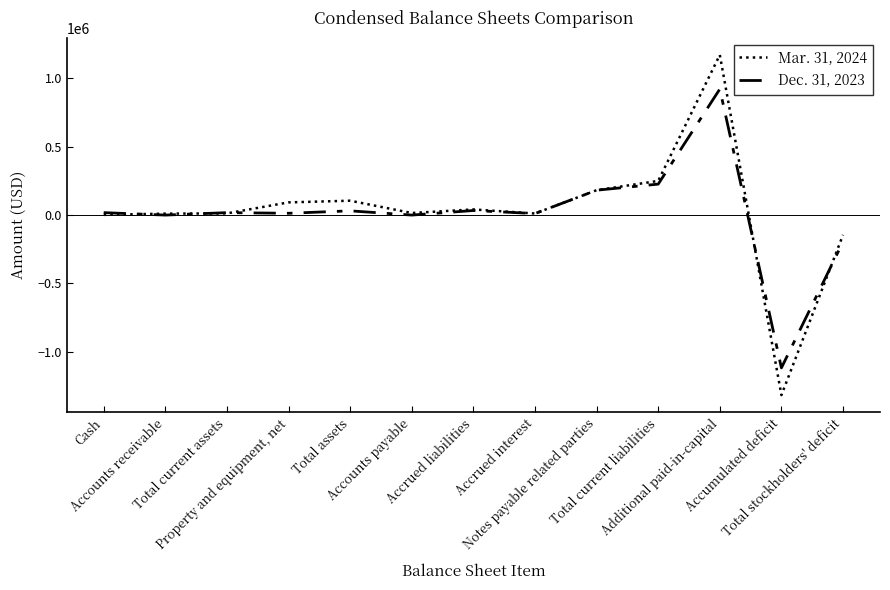

How many values in the Dec. 31, 2023 series are below 17931?

6